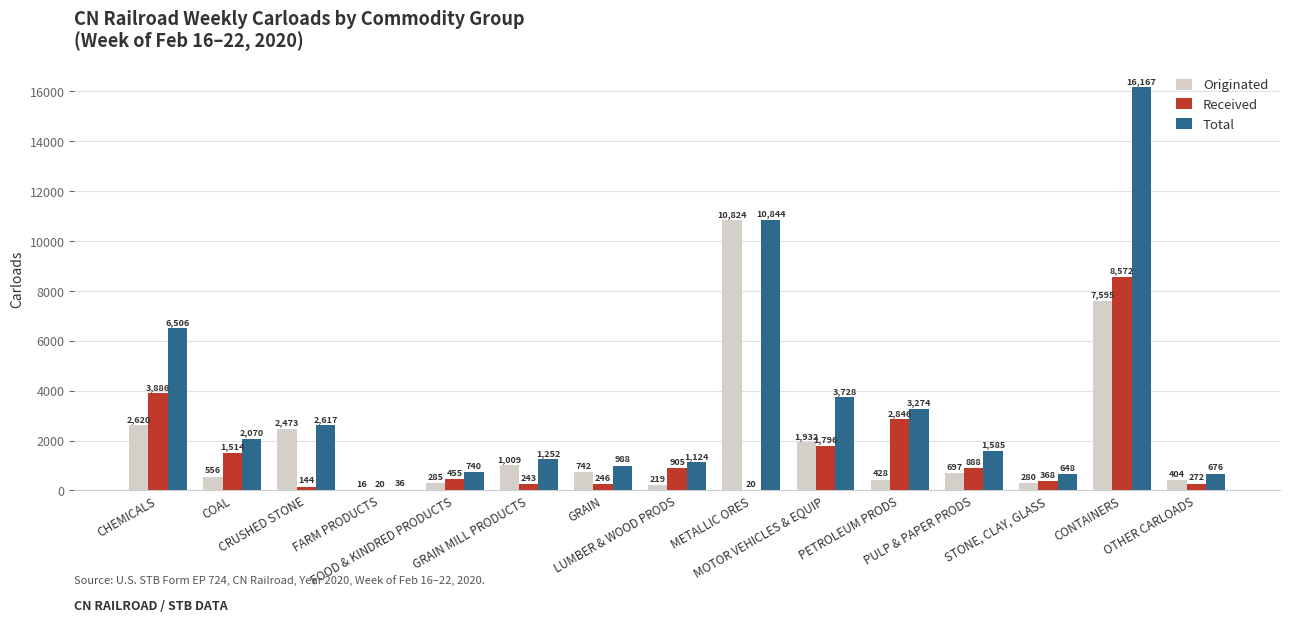

Read the Received value at MOTOR VEHICLES & EQUIP, to the nearest 100.

1800